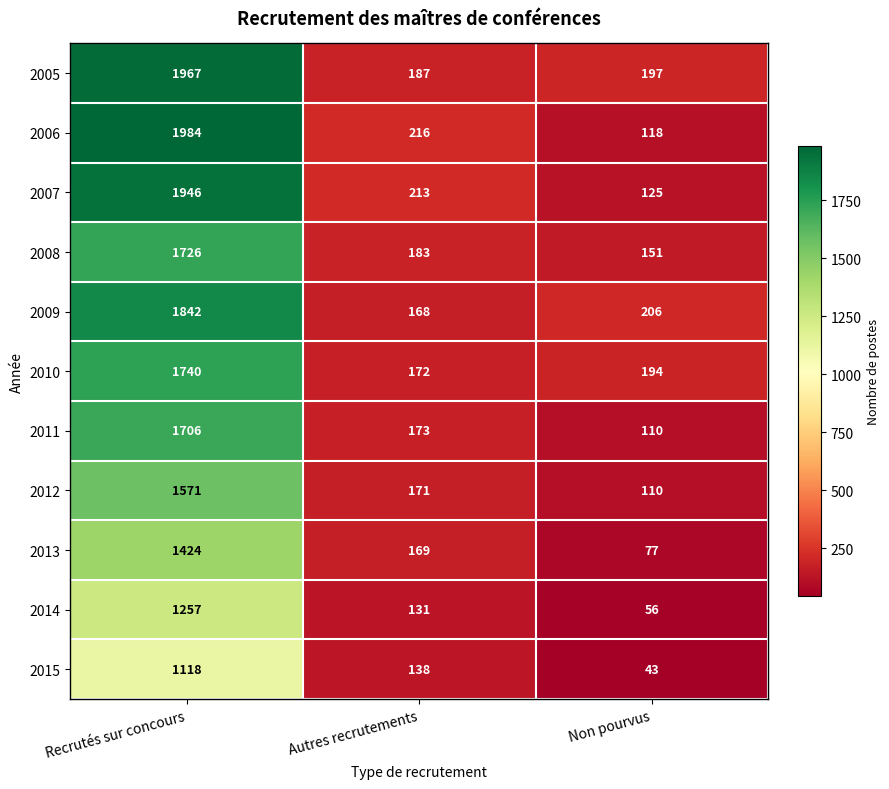

How many series are shown in this chart?

11